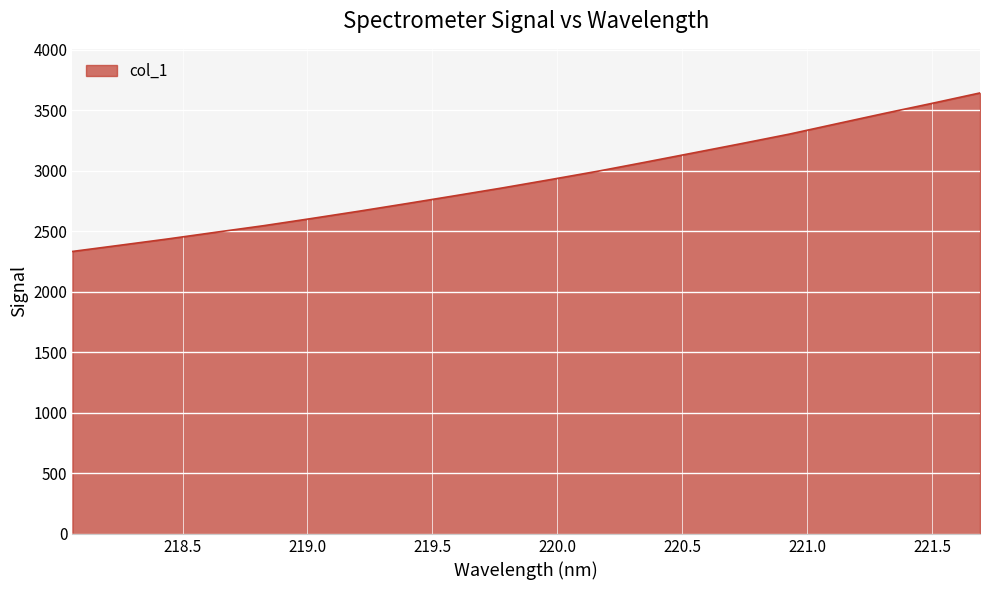

What is the average value?

2928.7